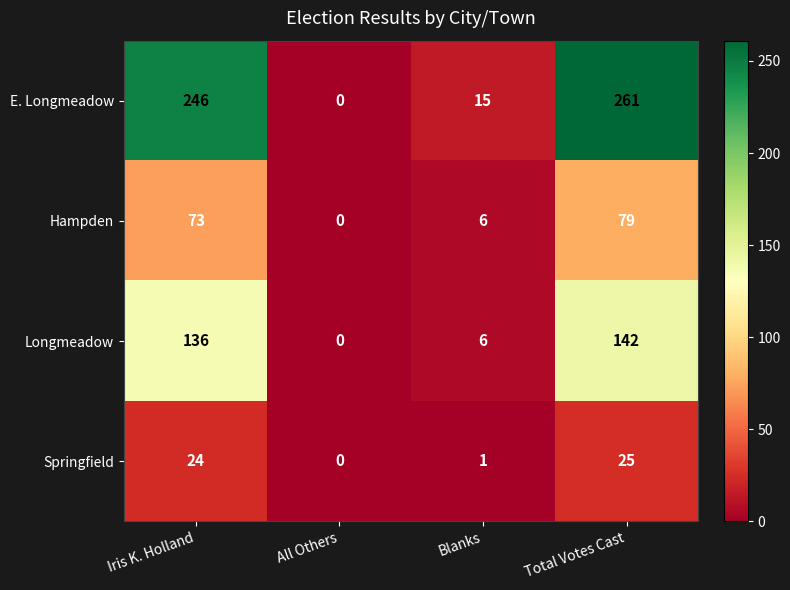

Which series has the widest spread of values?

E. Longmeadow